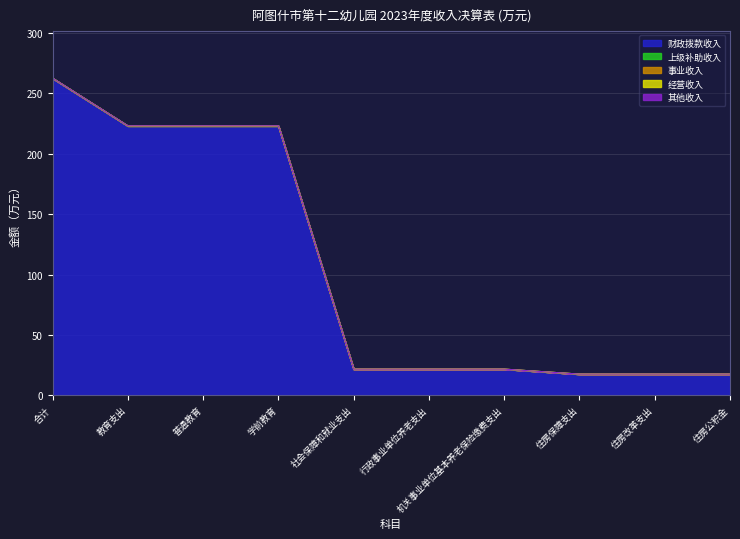

At which category is the sum across all series the highest?

合计